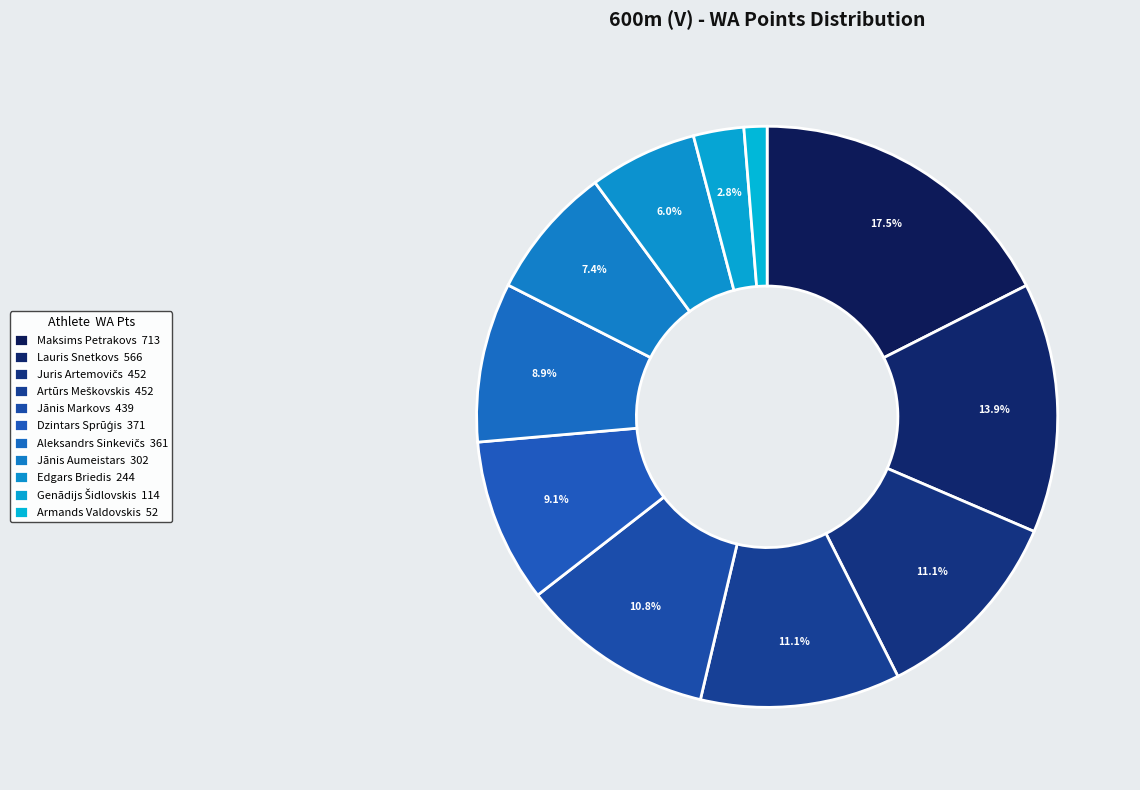

Count the number of slices in the pie.

11